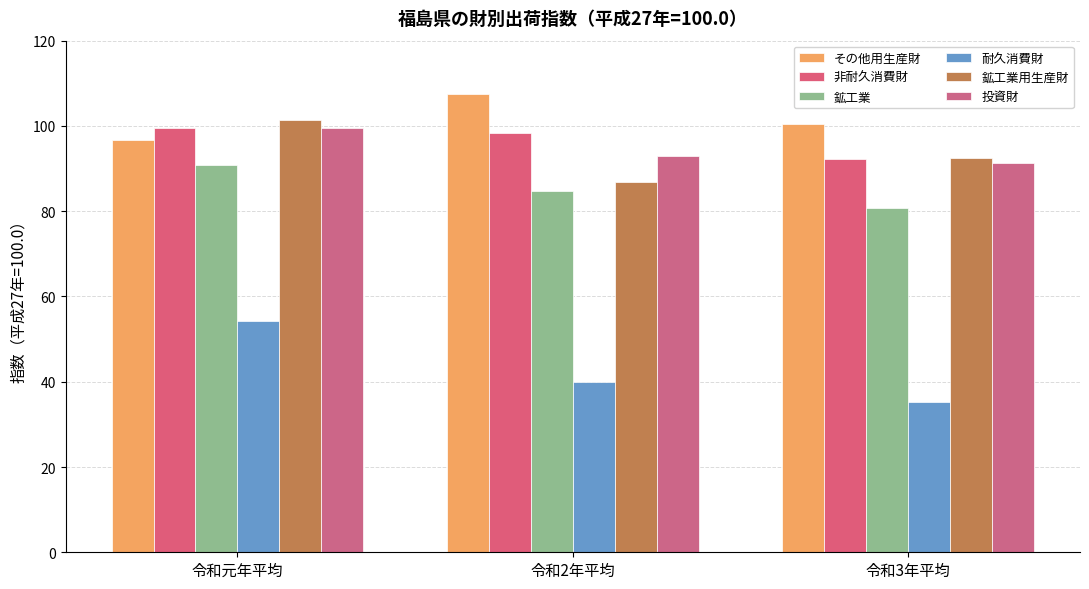

List the series in order of their peak value, lowest first.

耐久消費財, 鉱工業, 非耐久消費財, 投資財, 鉱工業用生産財, その他用生産財